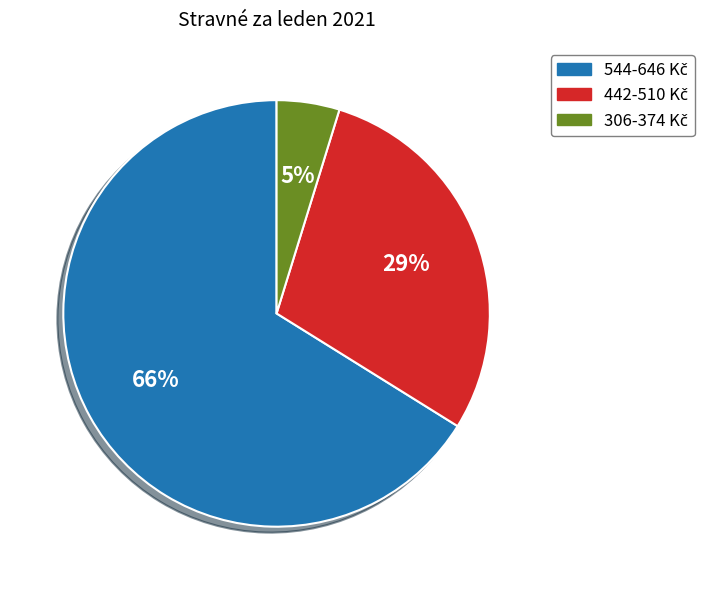

Is there a majority slice in this chart?

Yes